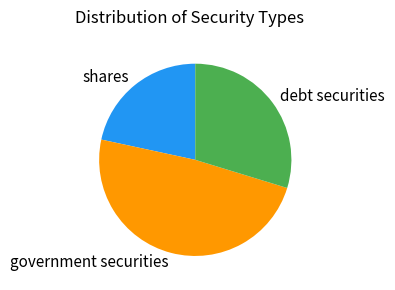

Does debt securities account for over 50% of the chart?

No